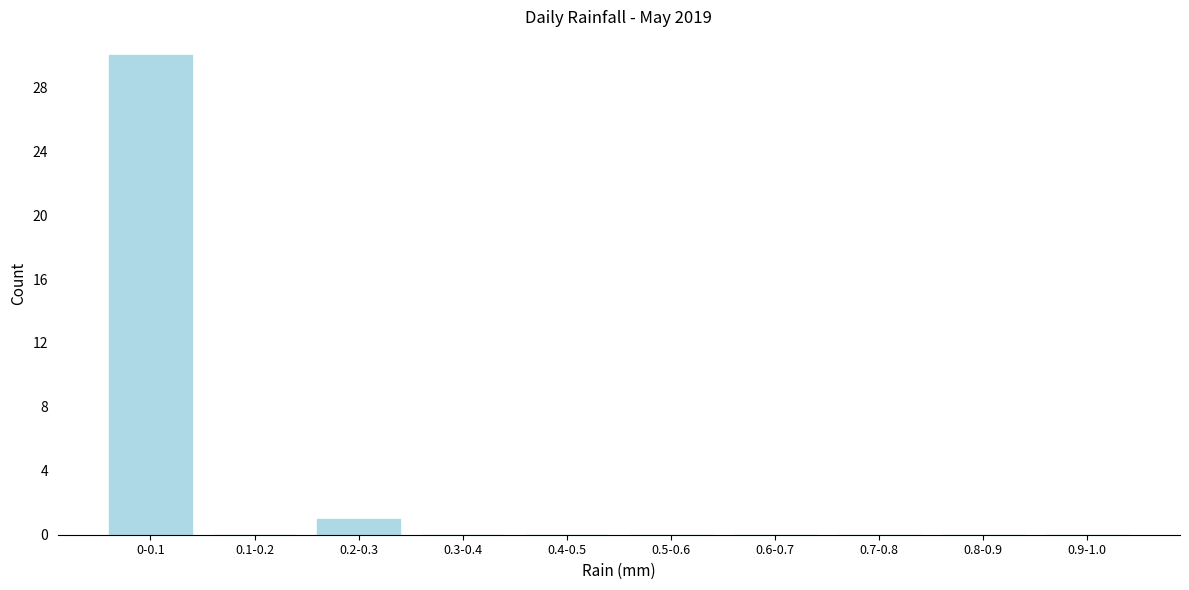

Reading left to right, transcribe all the data shown in this chart.

0-0.1=30	0.1-0.2=0	0.2-0.3=1	0.3-0.4=0	0.4-0.5=0	0.5-0.6=0	0.6-0.7=0	0.7-0.8=0	0.8-0.9=0	0.9-1.0=0